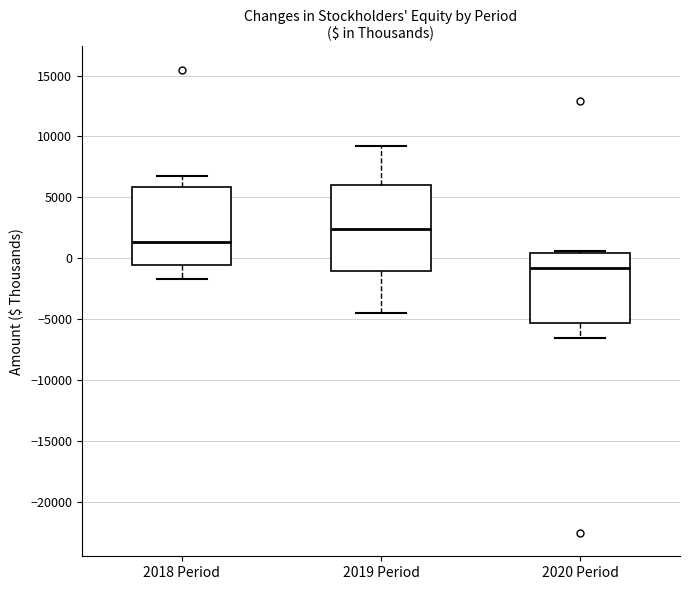

Comparing the boxes themselves (not the whiskers), which one is the tallest?

2019 Period